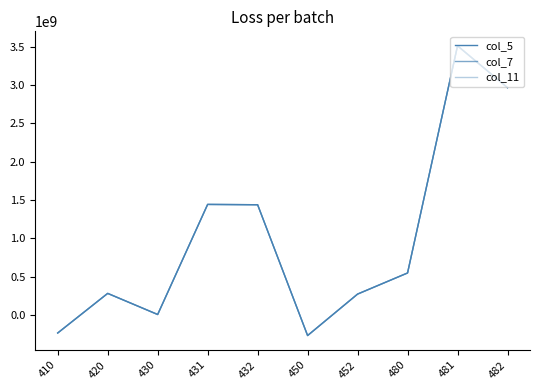

Does the chart have visible grid lines?

No